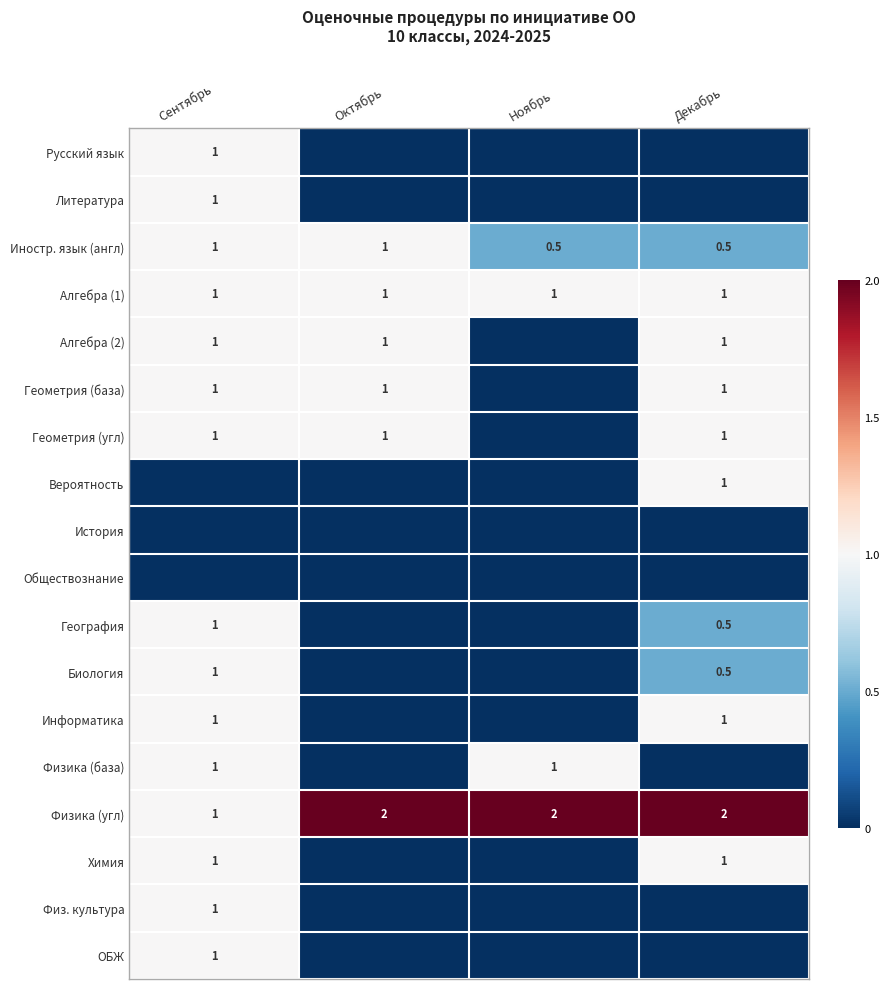

What is the sum of the Иностр. язык (англ) values at Декабрь and Ноябрь?

1.0